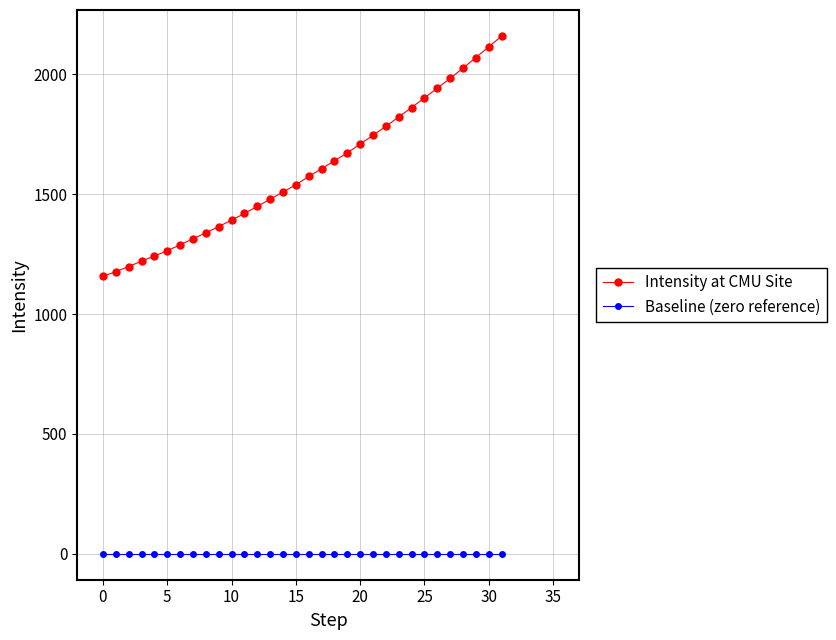

Which series has the widest spread of values?

Intensity at CMU Site